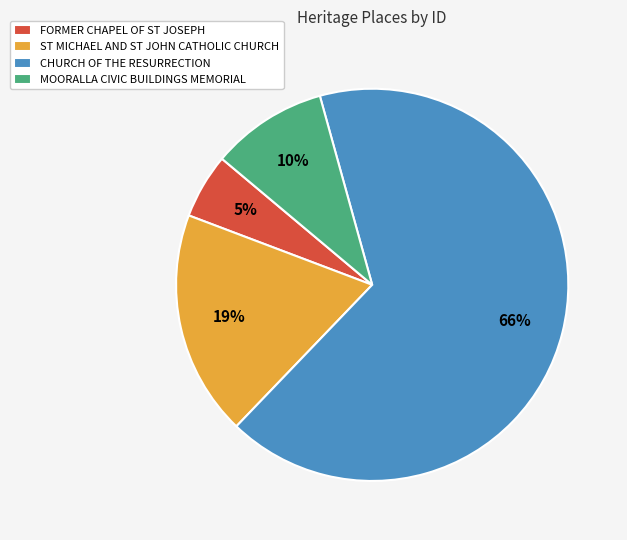

Between CHURCH OF THE RESURRECTION and FORMER CHAPEL OF ST JOSEPH, which is larger?

CHURCH OF THE RESURRECTION